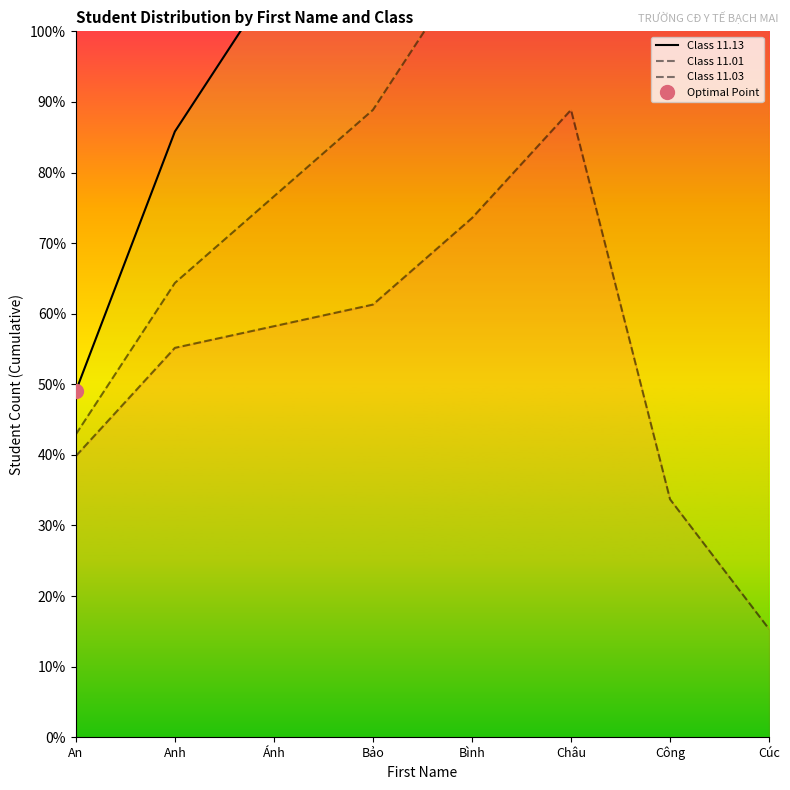

Count the number of data series in this chart.

3